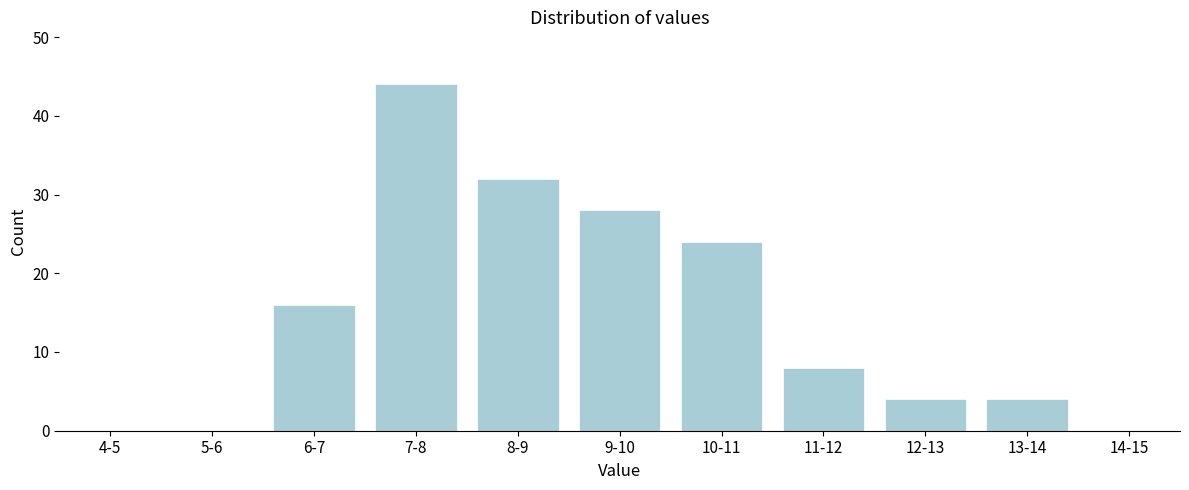

Reading left to right, transcribe all the data shown in this chart.

4-5=0	5-6=0	6-7=16	7-8=44	8-9=32	9-10=28	10-11=24	11-12=8	12-13=4	13-14=4	14-15=0